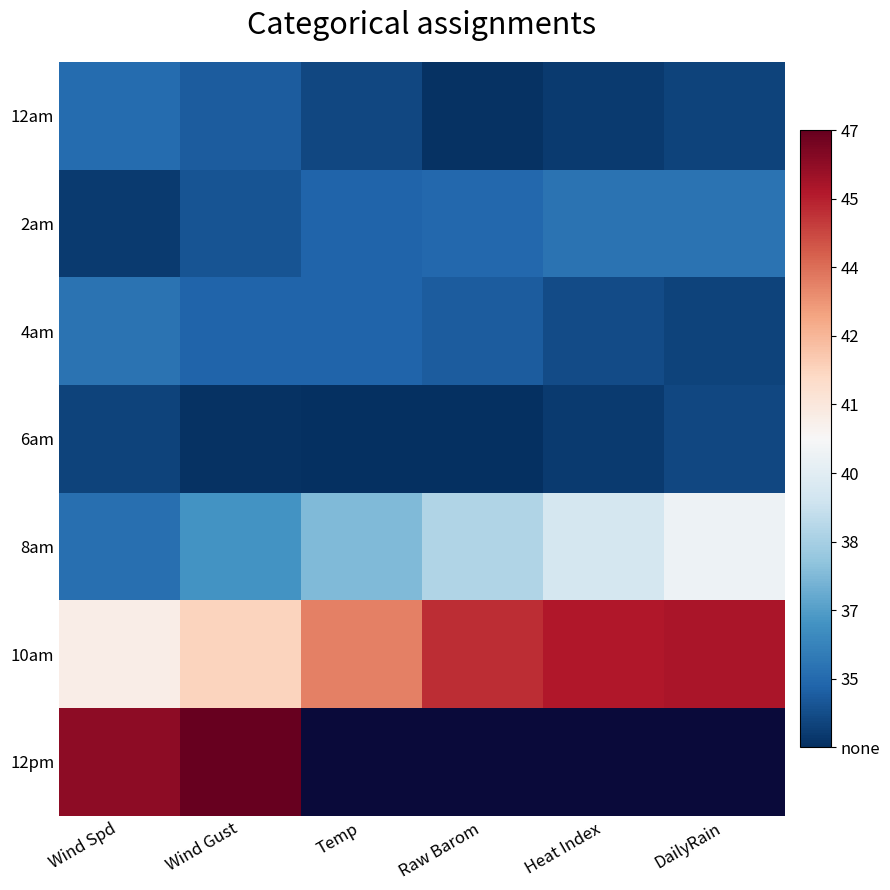

How many data points does each series have?

6